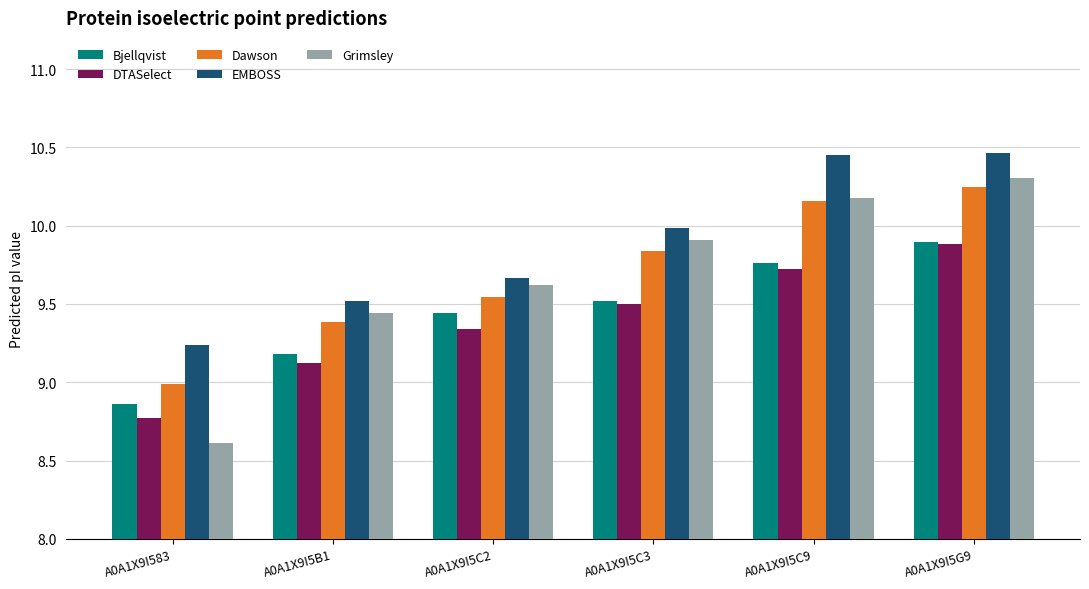

What position from the left is A0A1X9I583?

1